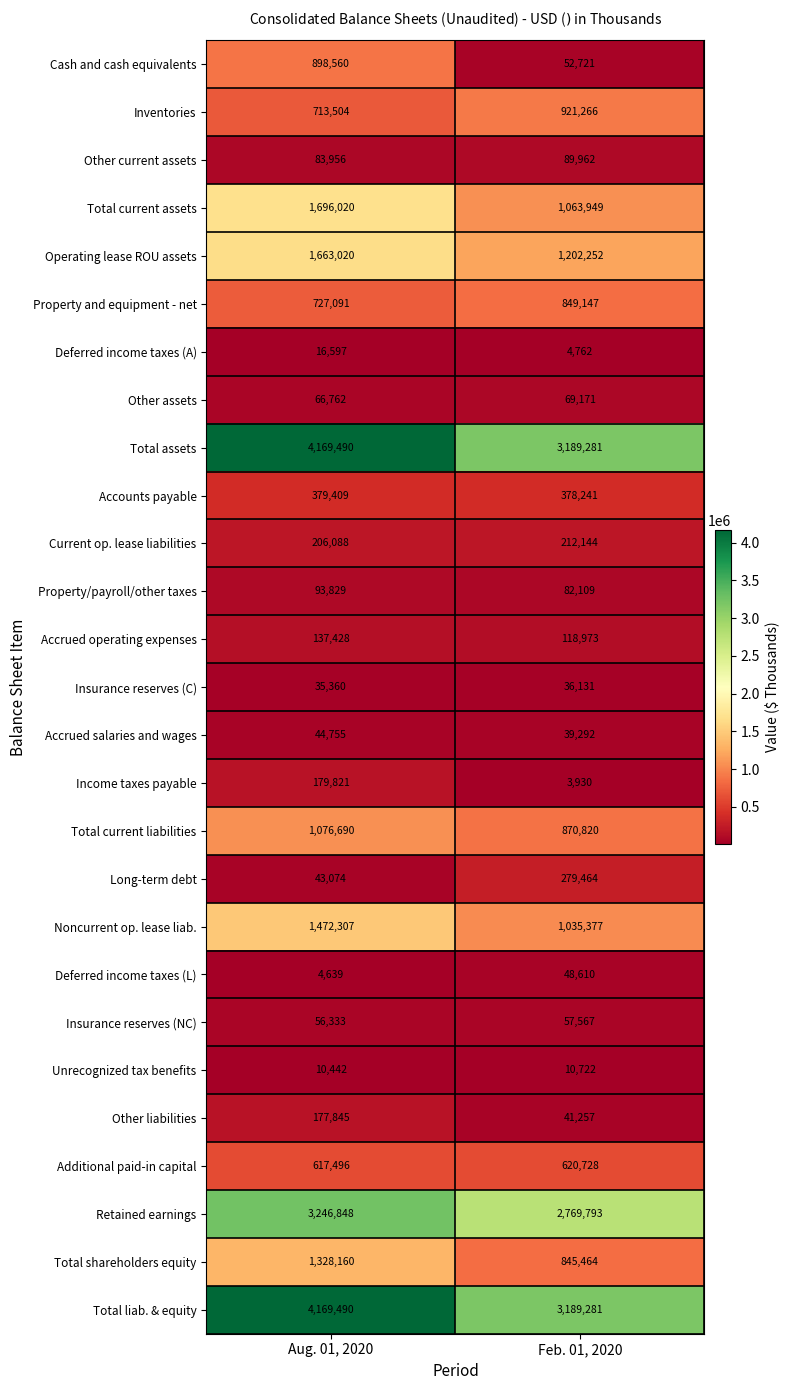

Rank the categories by Insurance reserves (NC) value from highest to lowest.

Feb. 01, 2020, Aug. 01, 2020